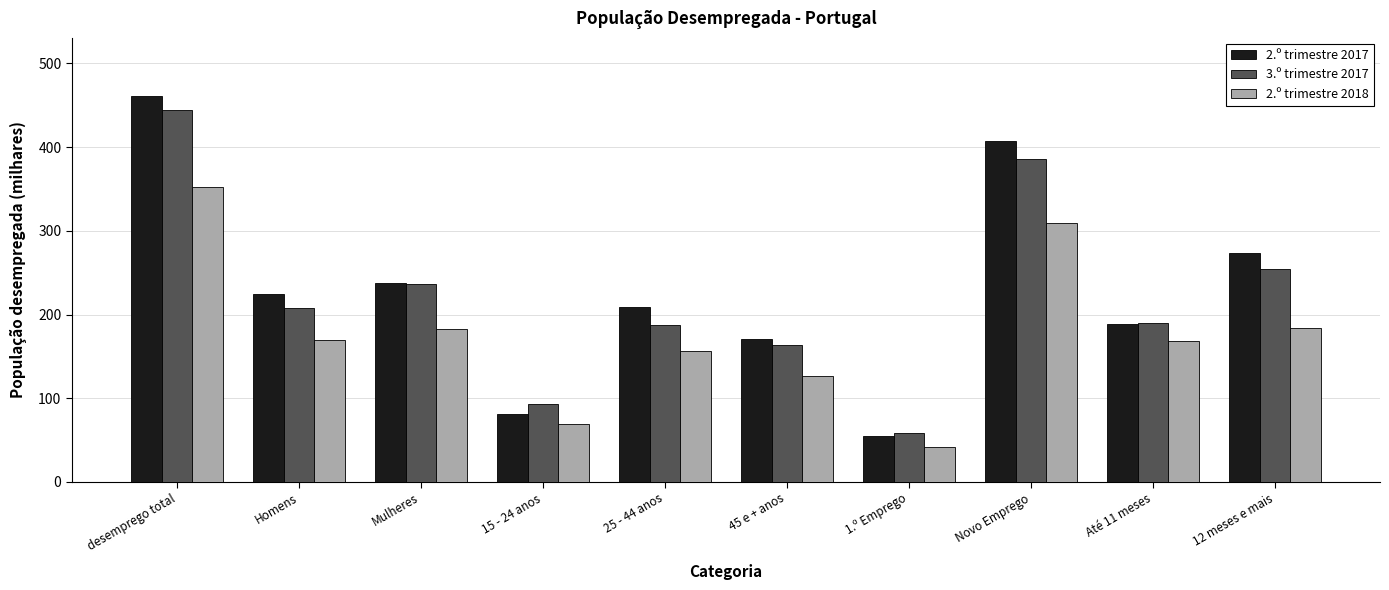

What is the value of the 2.º trimestre 2018 bar at the 9th from the left?

168.0